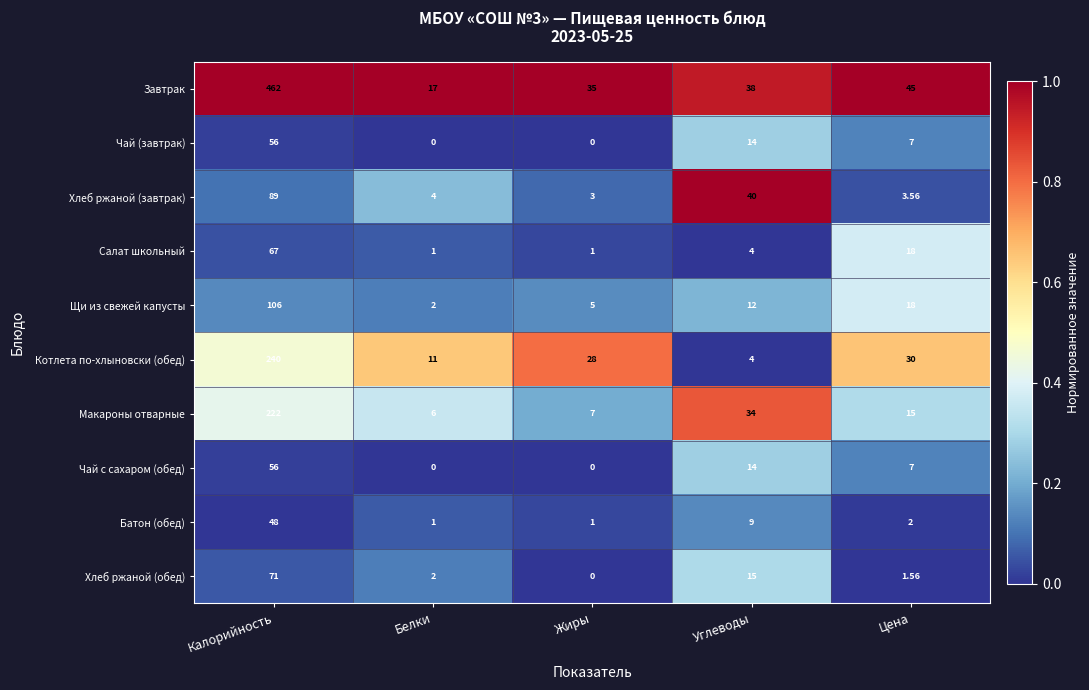

Rank the categories by Макароны отварные value from lowest to highest.

Белки, Жиры, Цена, Углеводы, Калорийность